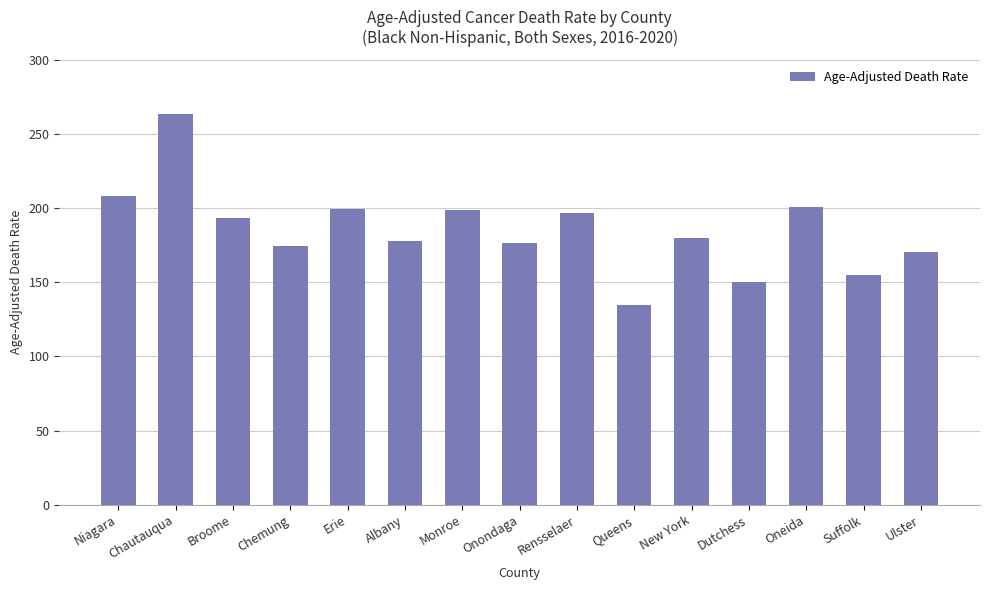

At which label does the data first exceed 179?

Niagara